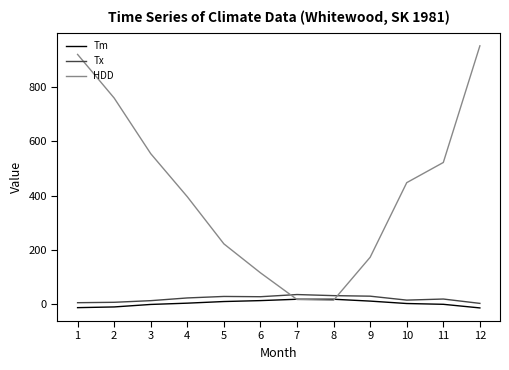

At how many categories does at least one series exceed 280?

7